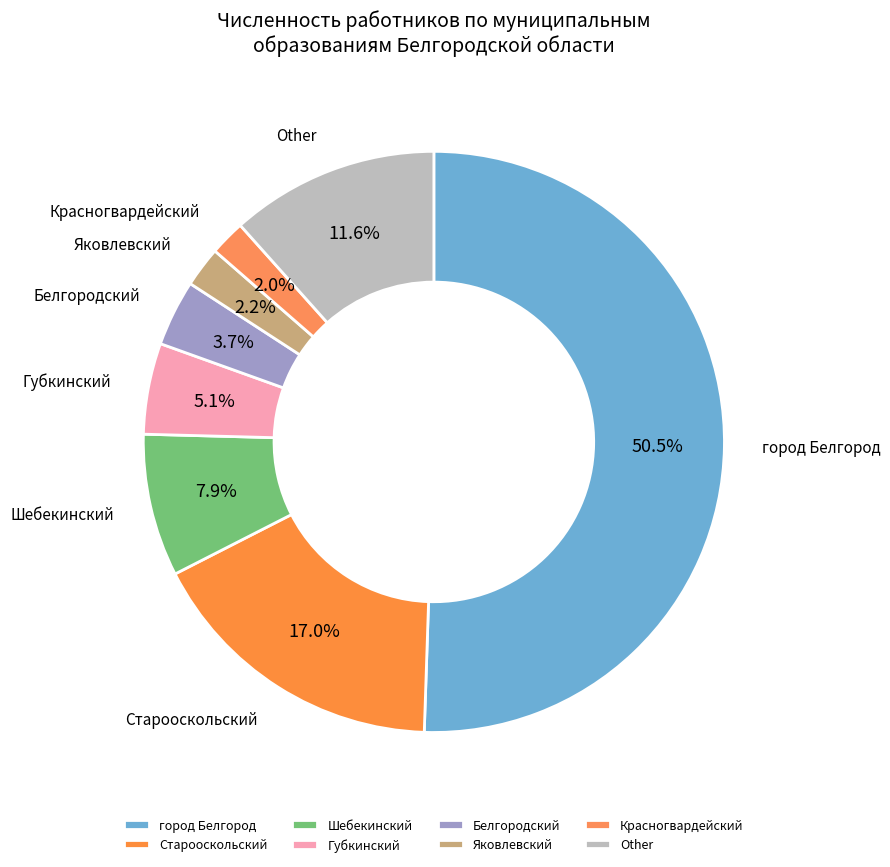

How much of the chart is everything except Старооскольский?

83.0%